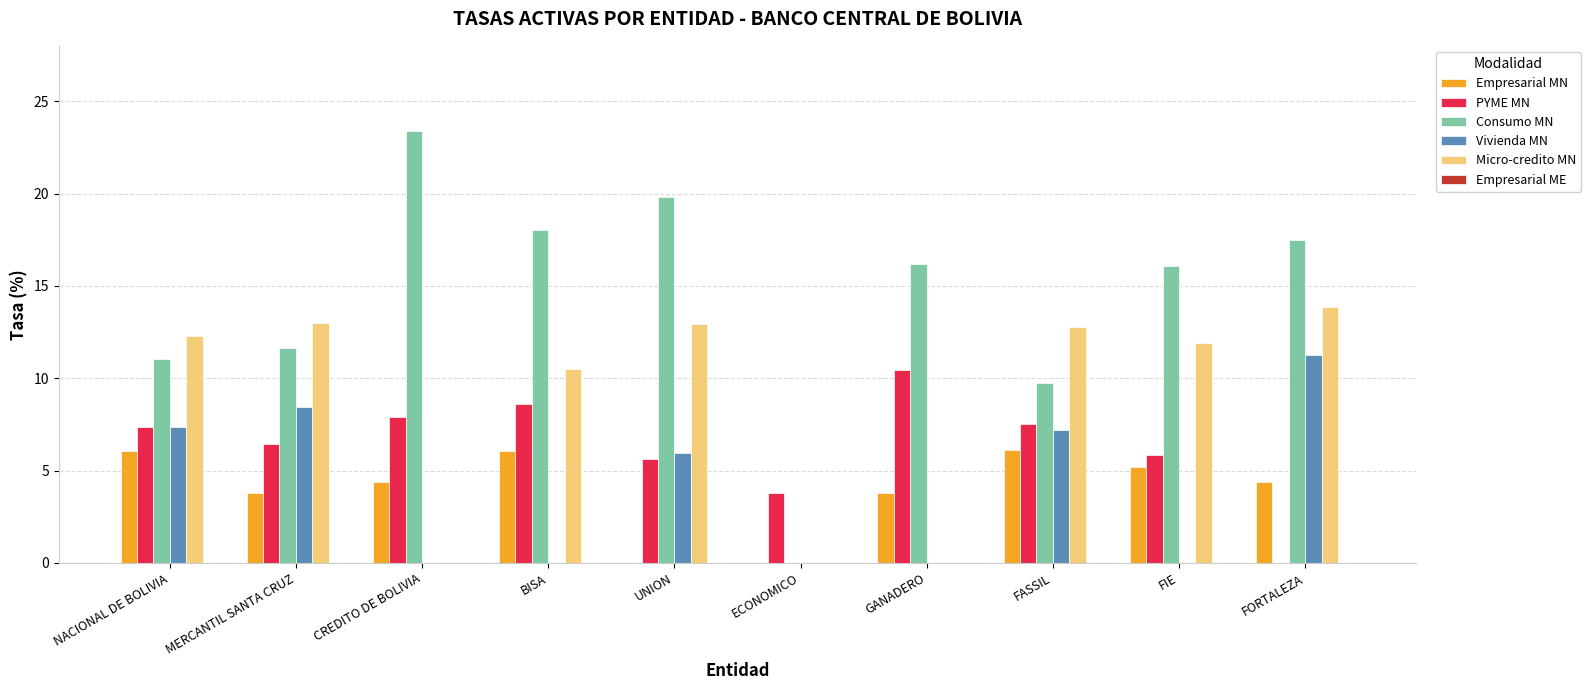

Between BISA and FASSIL, which series saw the biggest shift?

Consumo MN